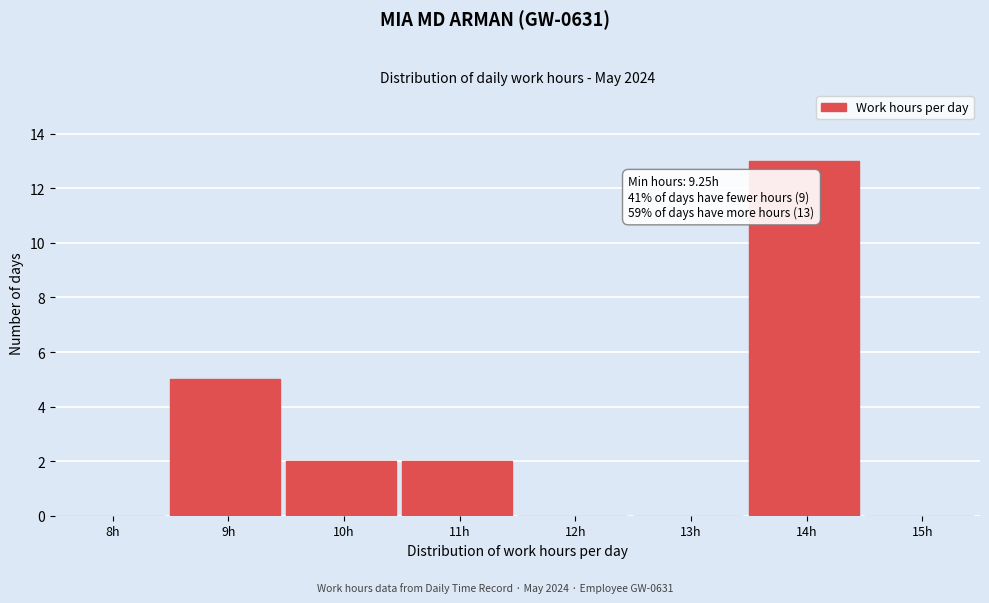

Reading left to right, extract all data points from this chart.

8h=0	9h=5	10h=2	11h=2	12h=0	13h=0	14h=13	15h=0